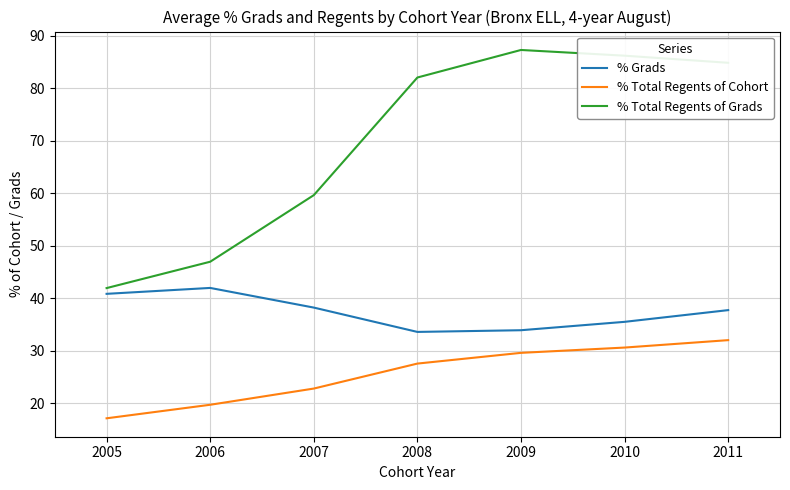

What is the spread (max minus min) of values at 2009?

57.7